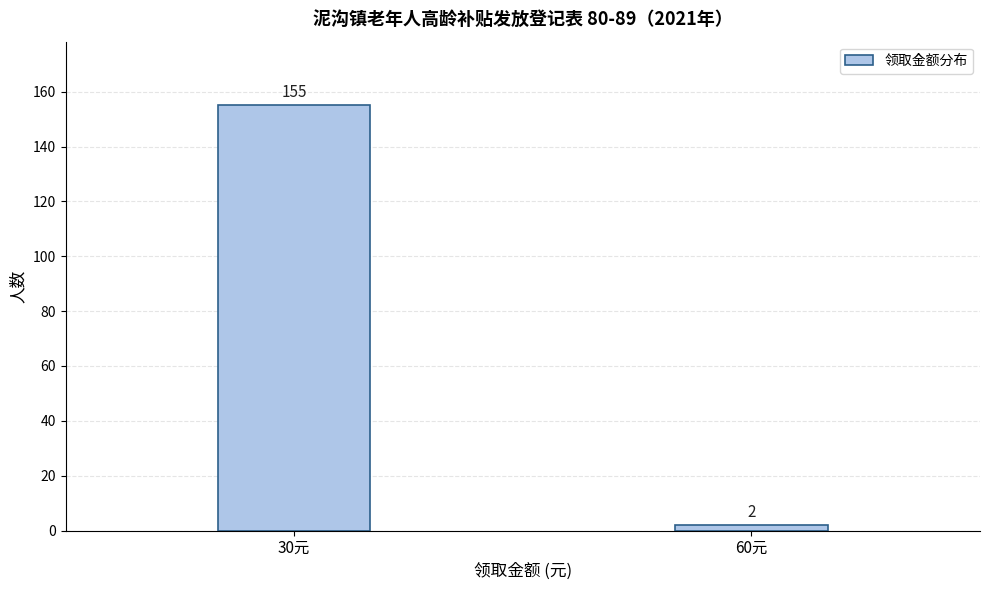

Reading left to right, list all the values displayed in this chart.

30元=155	60元=2